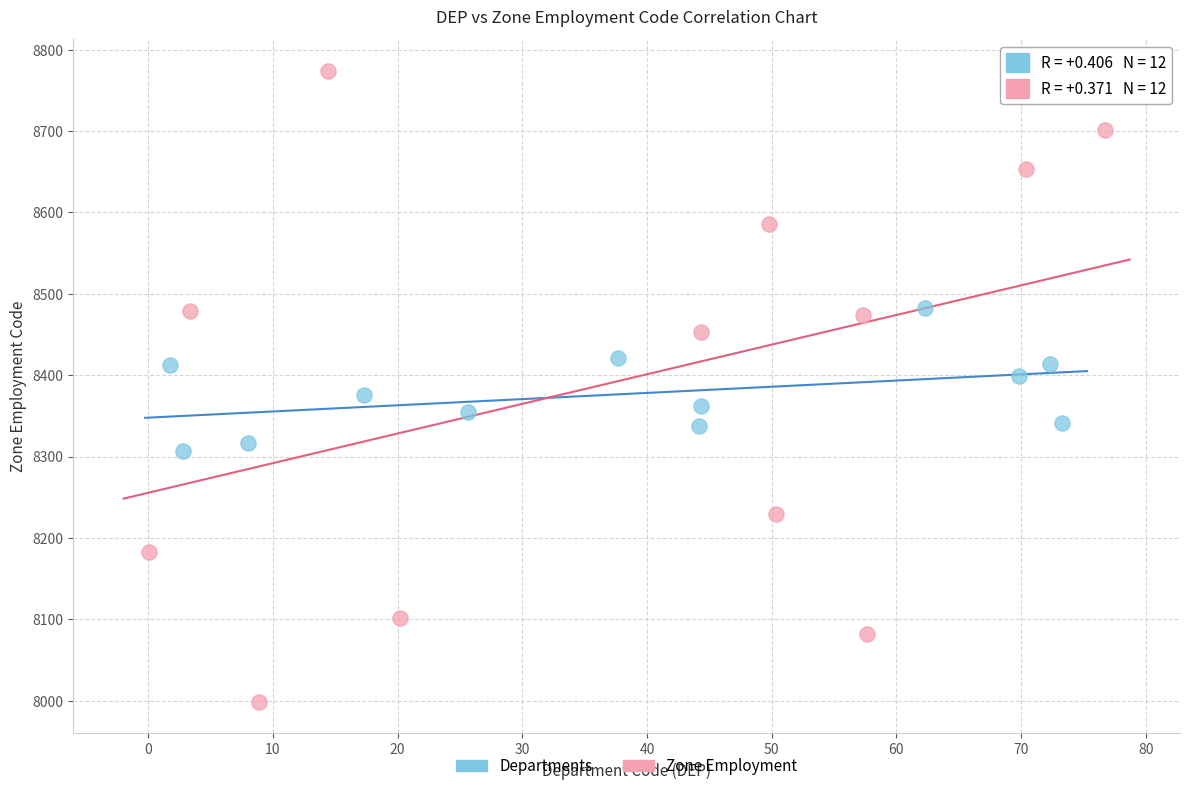

Which series contains the lowest Y value?

Zone Employment